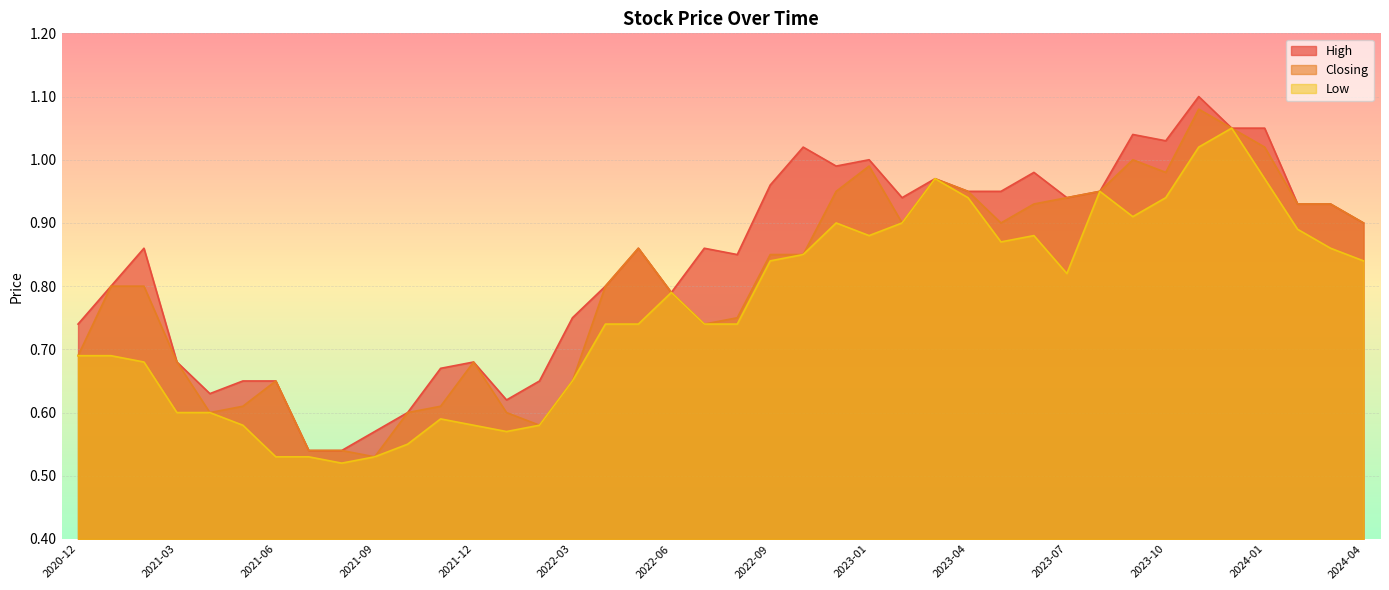

Is the value of Closing at 2022-03 greater than the value of Low at 2023-01?

No